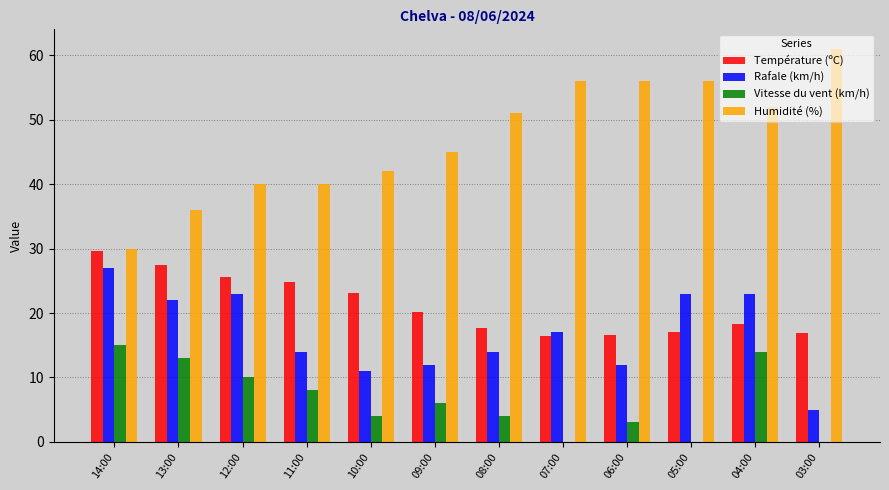

What is the total value across all series at 08:00?

86.7